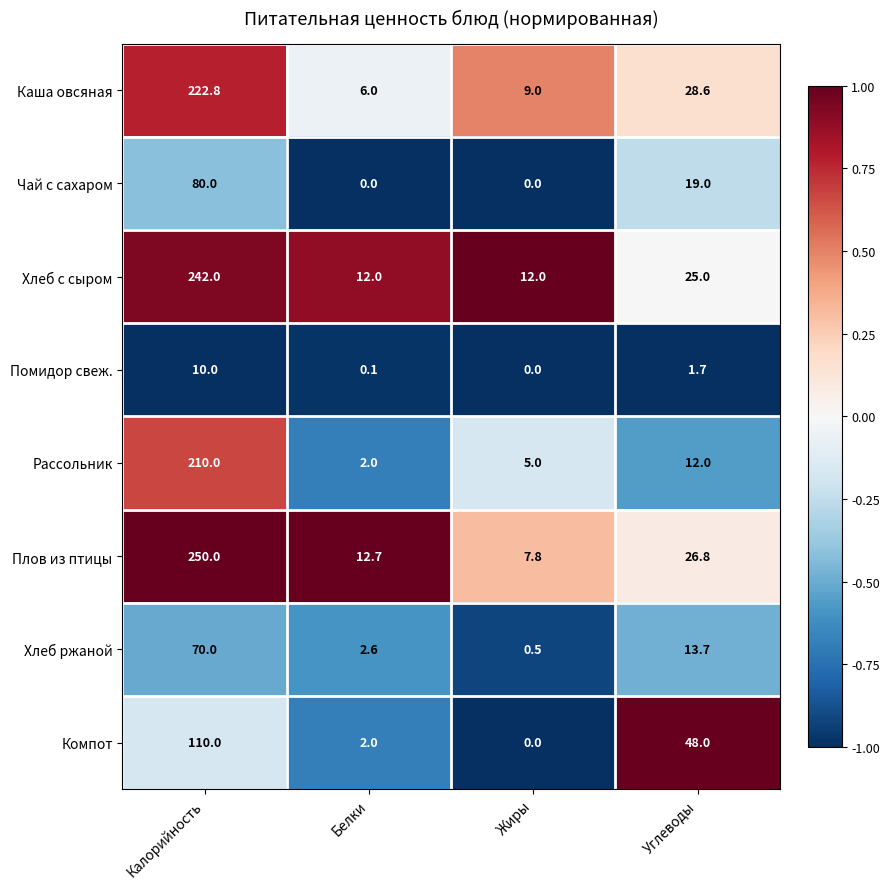

At which label is Рассольник closest to 106?

Углеводы